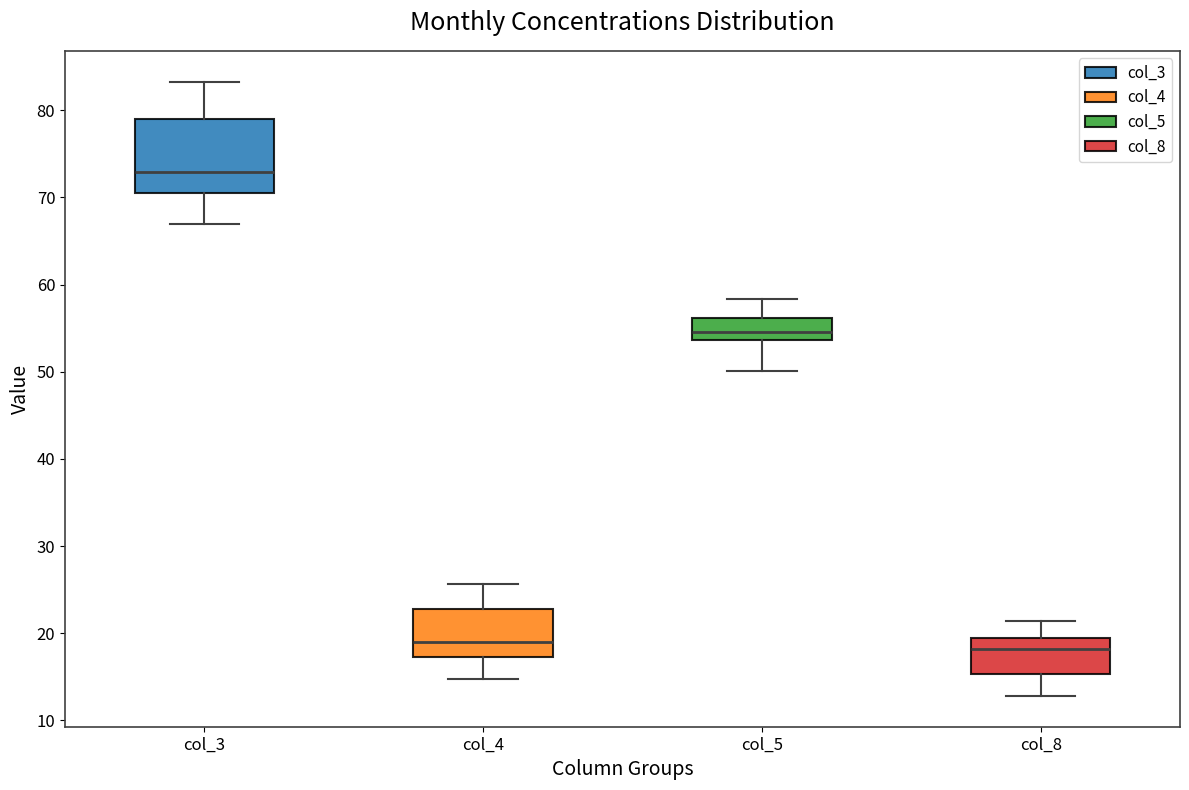

Where does the lower whisker of the box for col_8 end on the y-axis? The values are not printed on the chart, so give them approximately, as read against the axis.

13